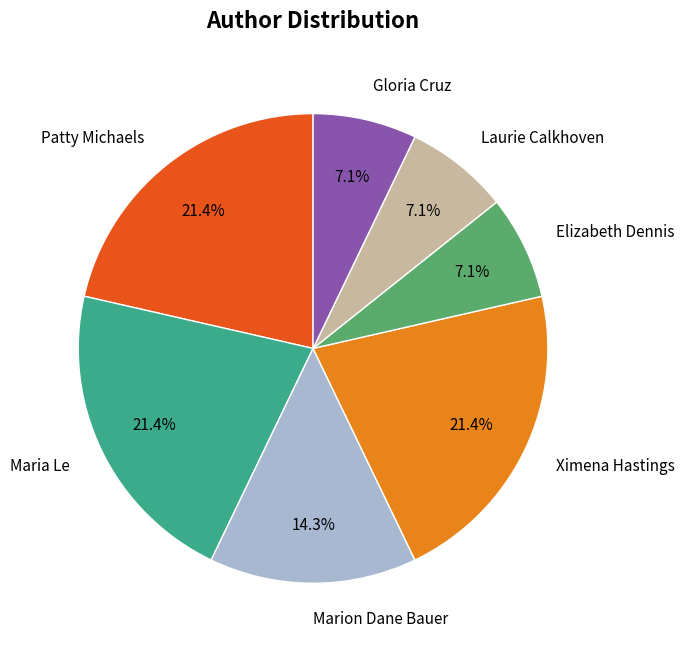

Is Ximena Hastings the majority of the pie?

No